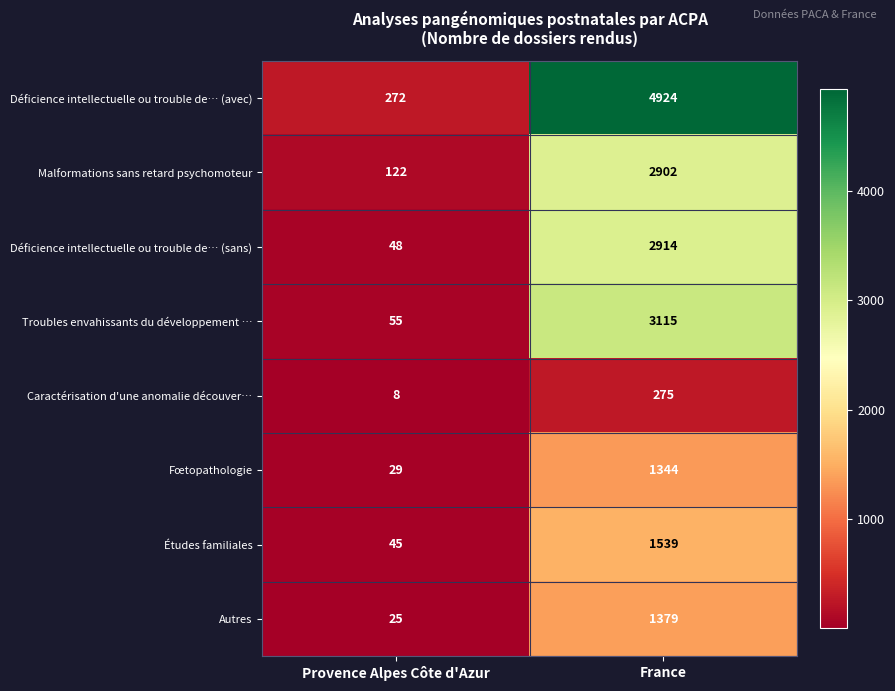

What is the difference between the highest and lowest values at France?

4649